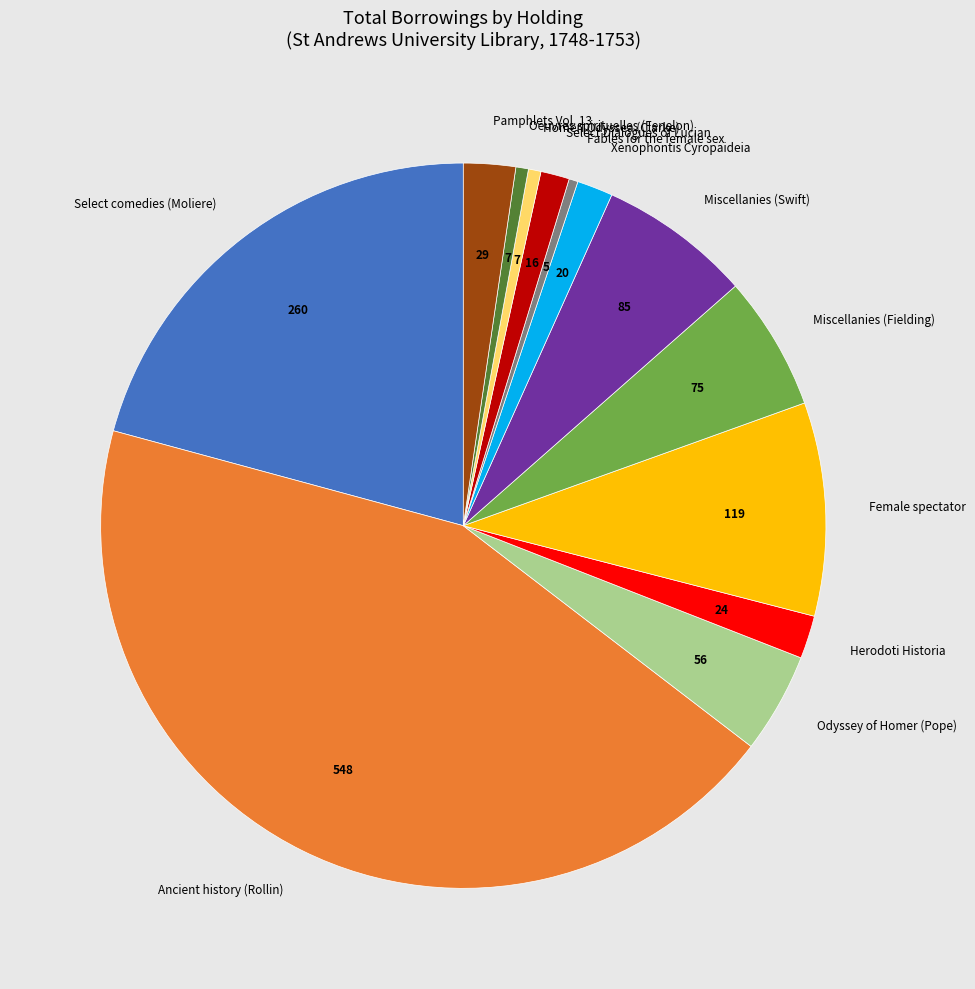

Is it true that Odyssey of Homer (Pope) is 10% of the pie?

False